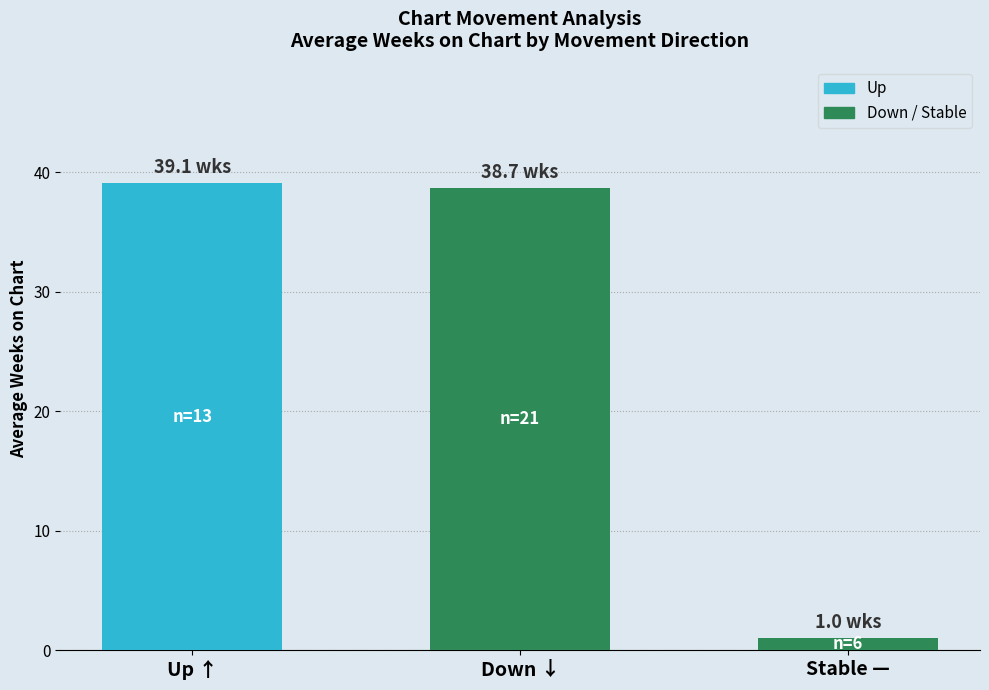

Reading left to right, transcribe all the data shown in this chart.

39.1	38.7	1.0